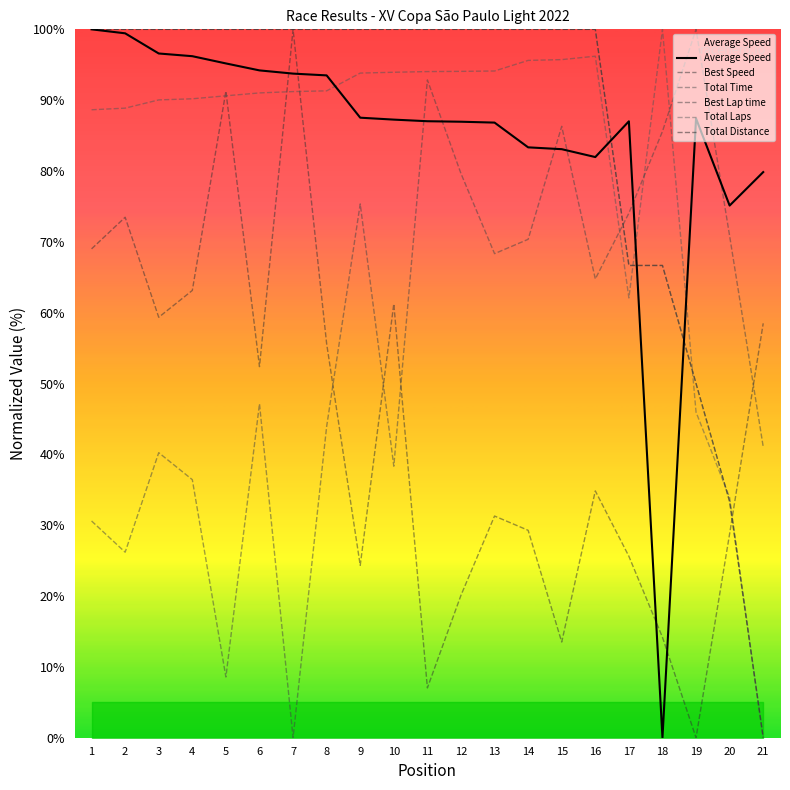

How many positive values does the Average Speed series have?

20